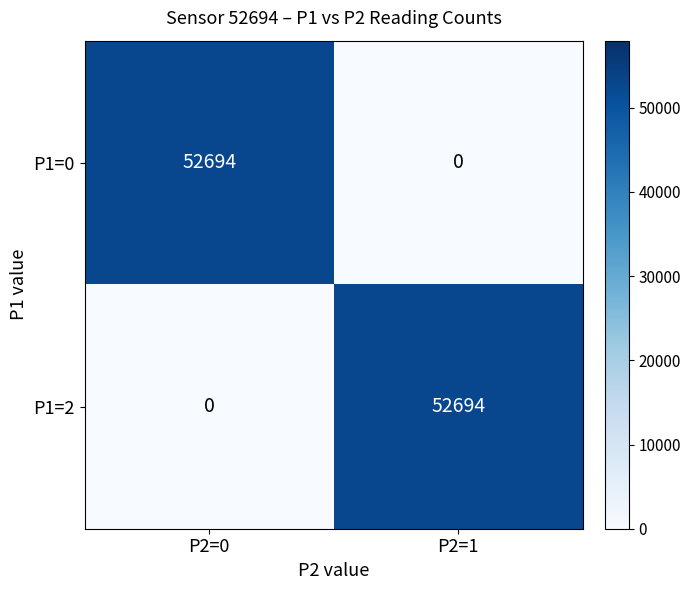

List the labels in order of P1=0 value, smallest first.

P2=1, P2=0